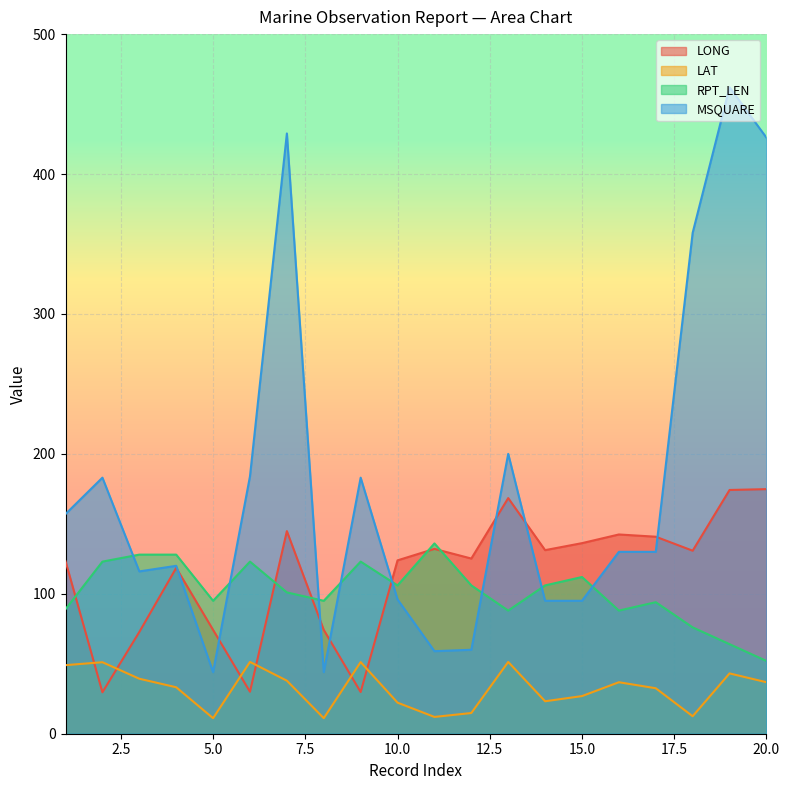

The MSQUARE series shows 159.8 at 18. True or false?

False